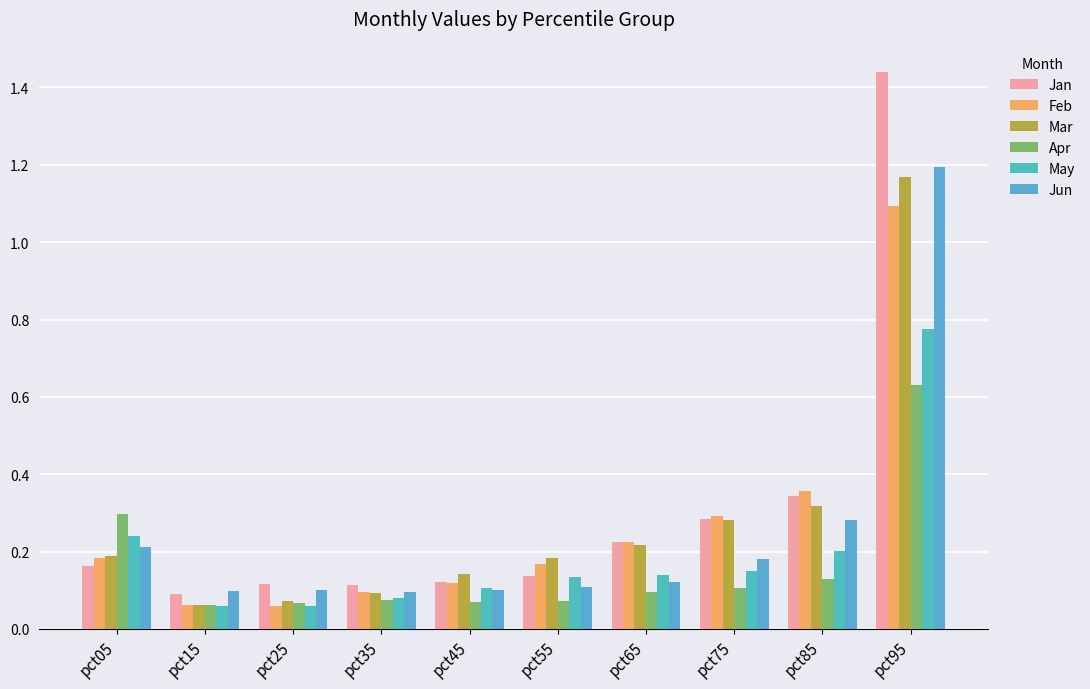

True or false: Mar has a value of 0.1 at pct15.

True